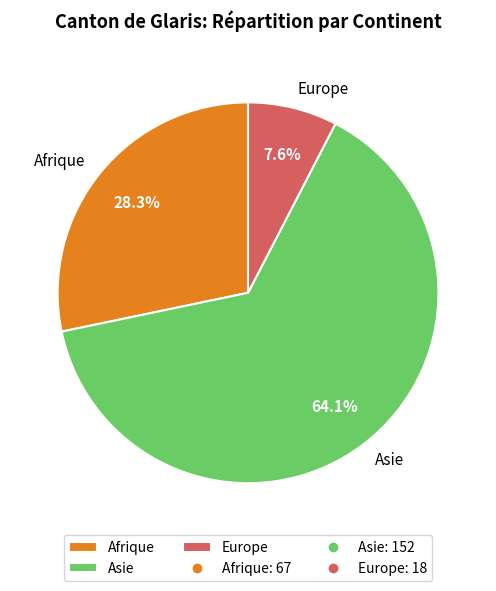

How many slices are in this pie chart?

3